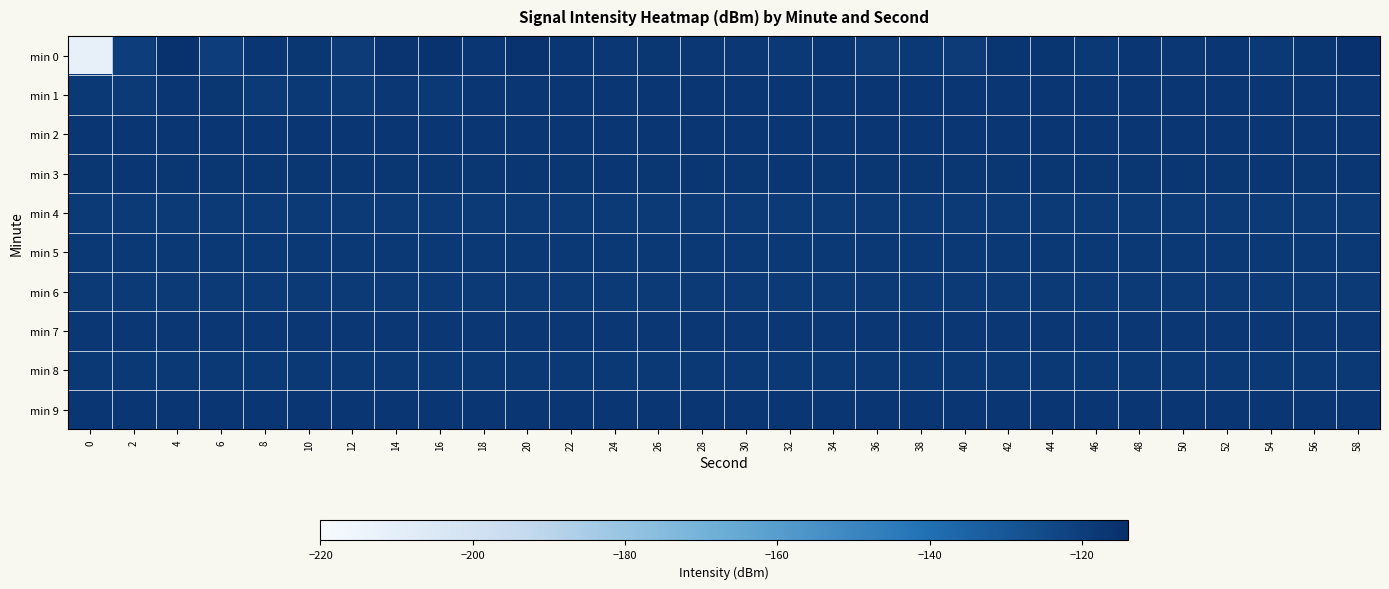

What is the difference between the highest and lowest values at 50?

1.7